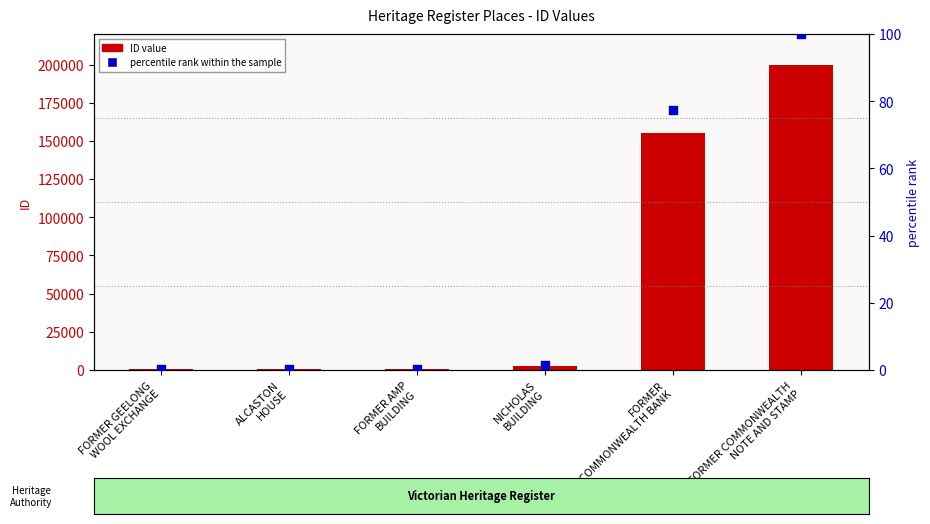

At which category is the sum across all series the highest?

FORMER COMMONWEALTH
NOTE AND STAMP